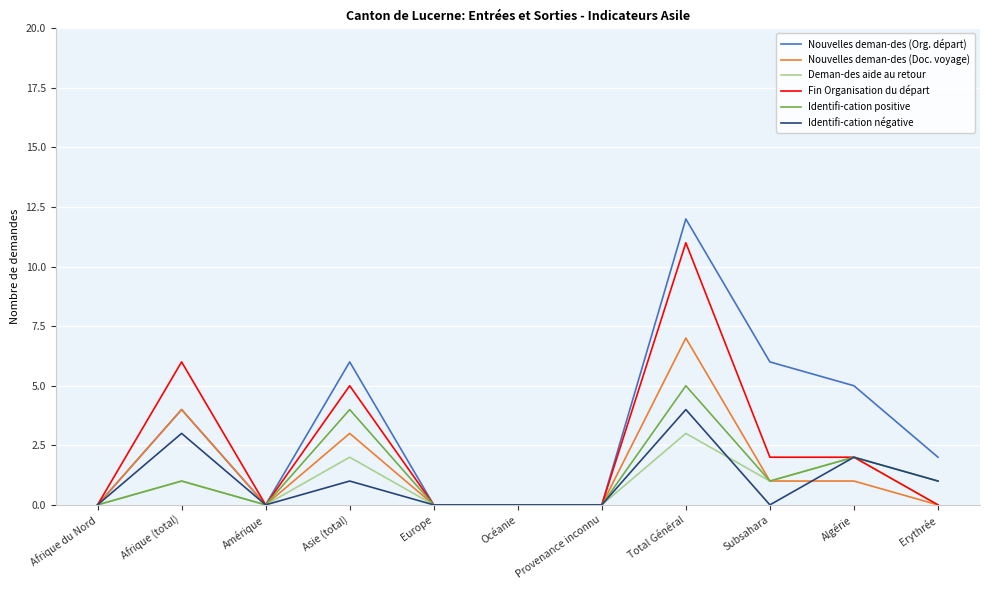

Is the value of Identifi-cation positive at Provenance inconnu greater than the value of Nouvelles deman-des (Org. départ) at Asie (total)?

No